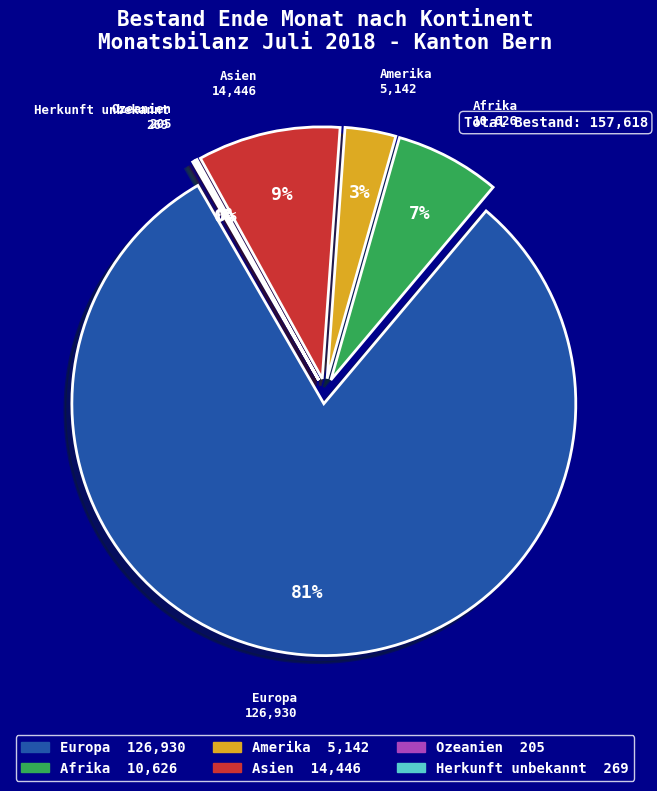

Rank the categories by value from highest to lowest.

Europa, Asien, Afrika, Amerika, Herkunft unbekannt, Ozeanien